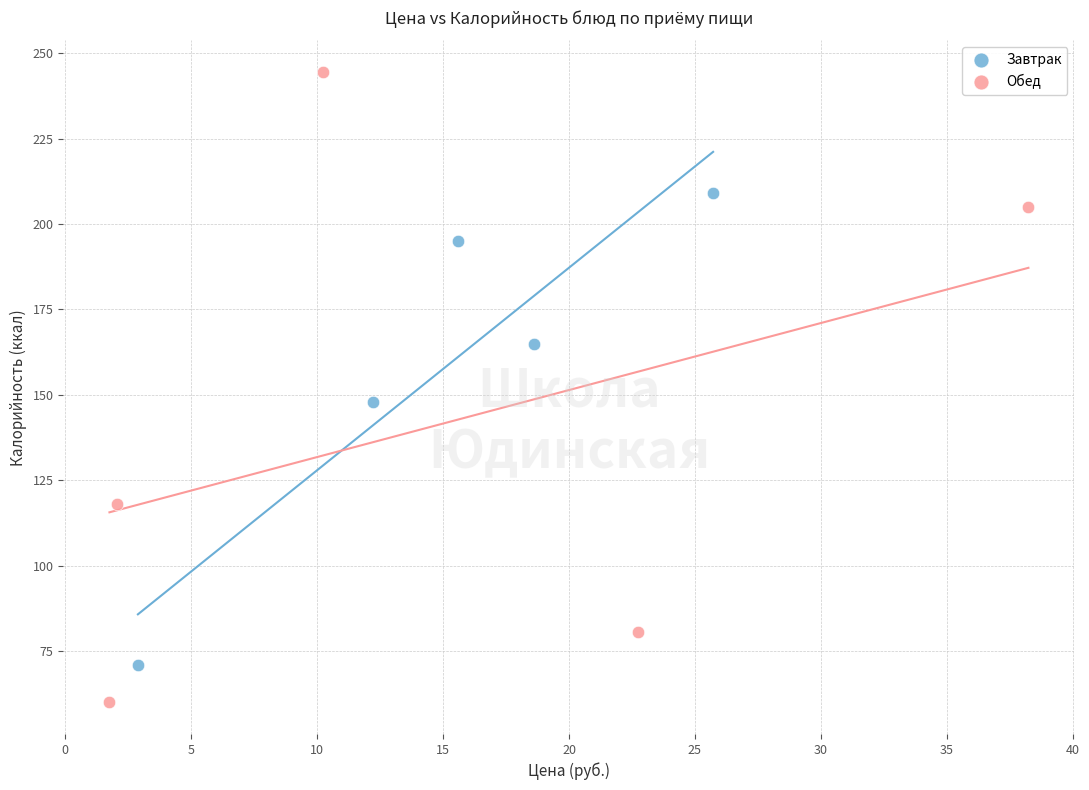

Which series reaches the minimum Y coordinate?

Обед